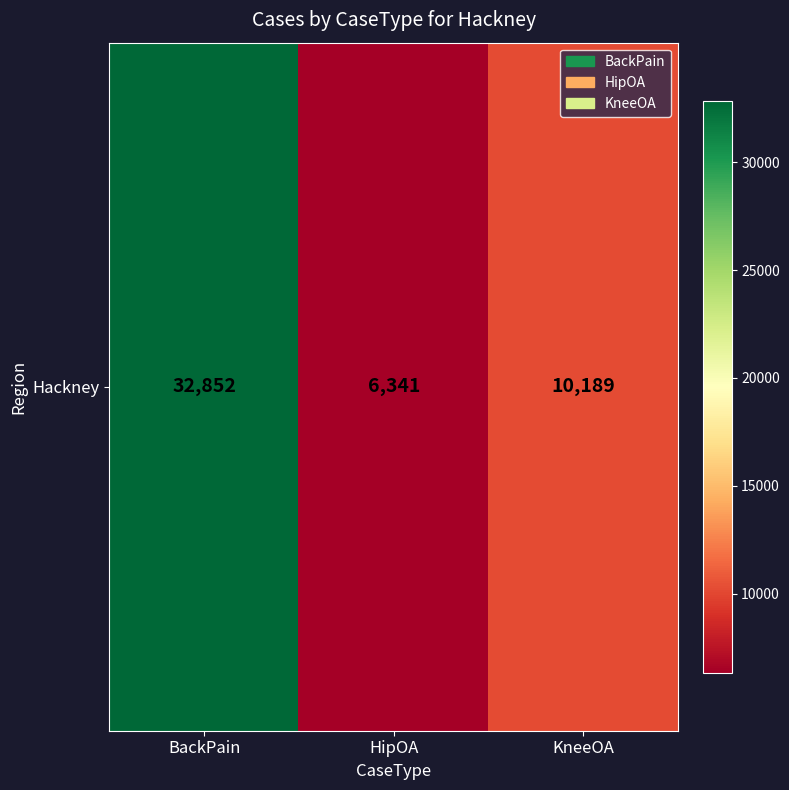

Is it true that the value at HipOA is 11226?

False